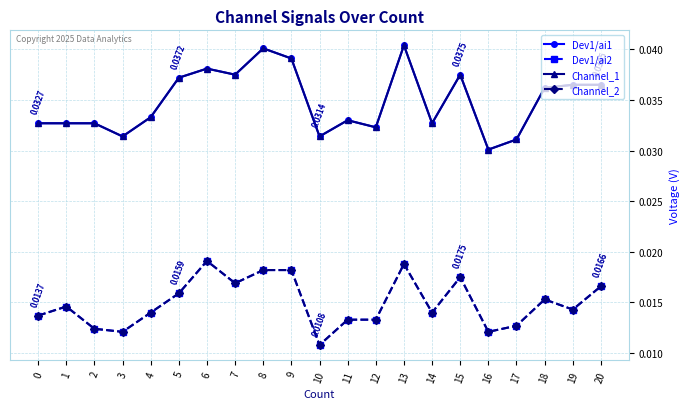

Which series has the largest total across all categories?

Dev1/ai1